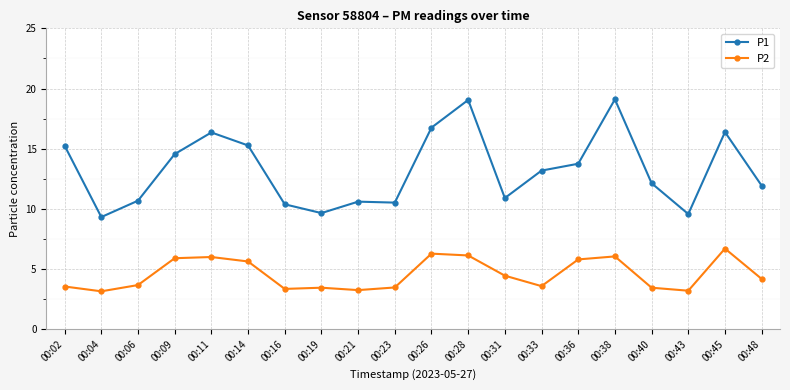

The P2 series shows 6.2 at 00:48. True or false?

False